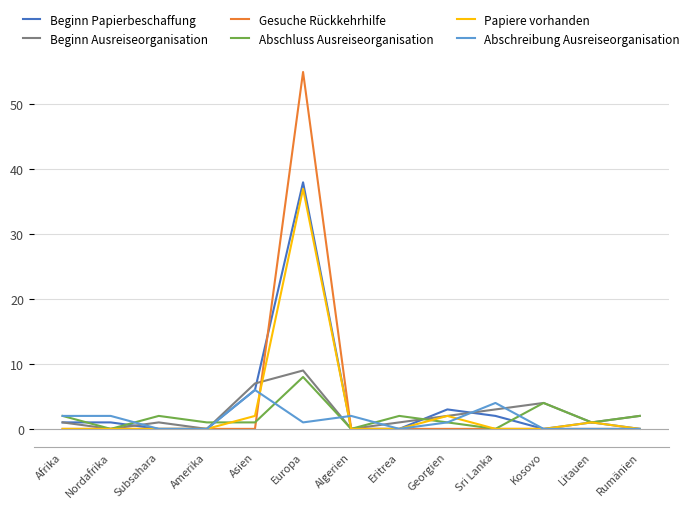

At which category is the sum across all series the highest?

Europa